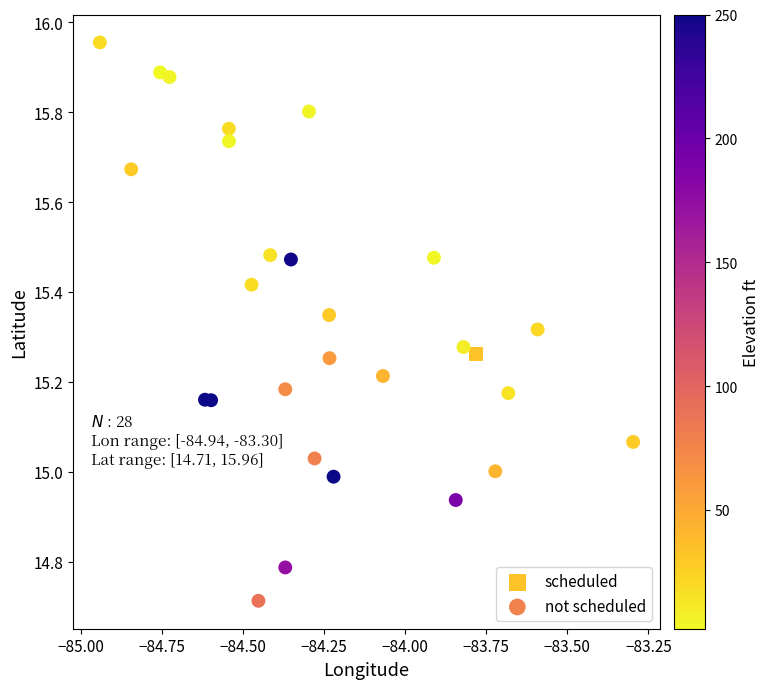

What are all the series names shown in the legend?

scheduled, not scheduled